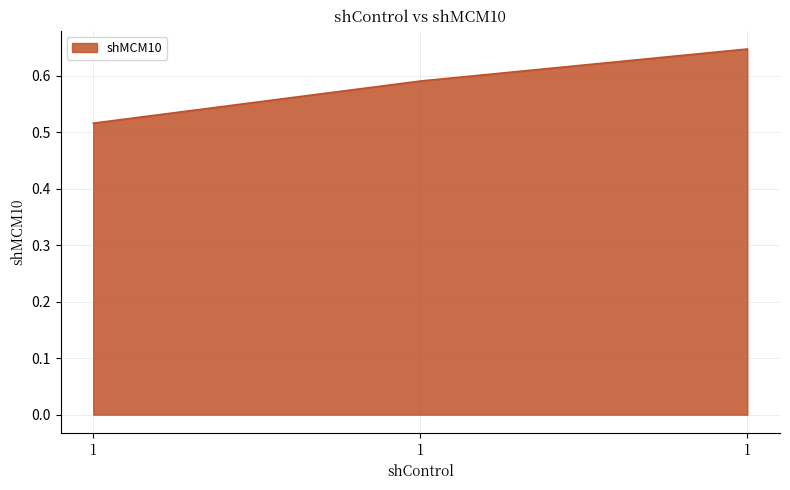

List the labels in order of value, largest first.

1, 1, 1